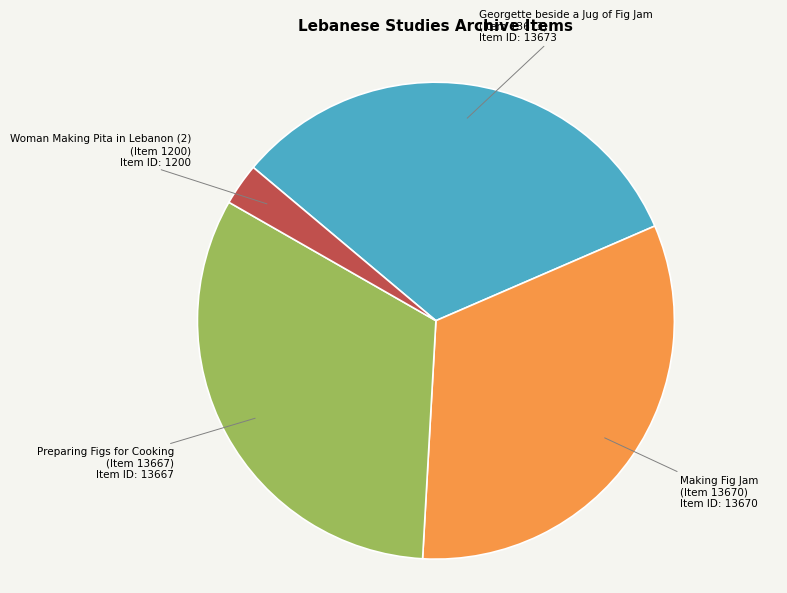

Is there a majority slice in this chart?

No